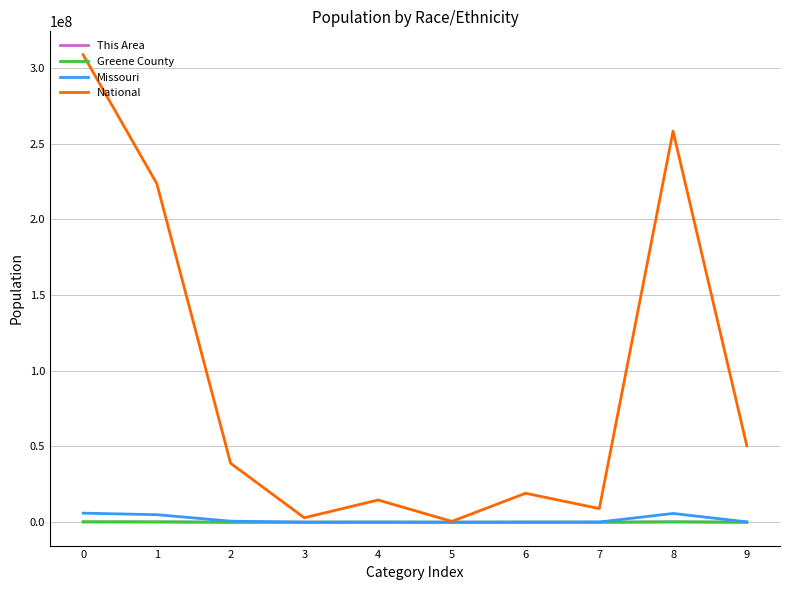

True or false: Missouri has a value of 5776457 at 8.

True